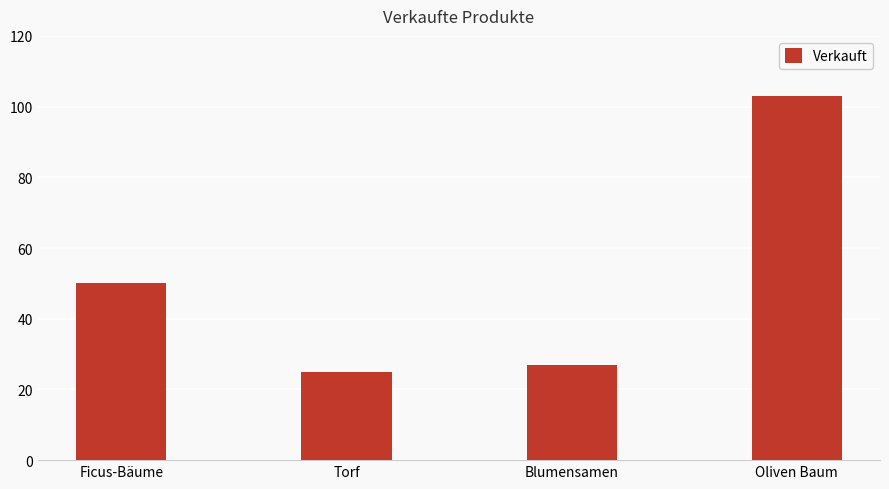

Rank the categories by value from lowest to highest.

Torf, Blumensamen, Ficus-Bäume, Oliven Baum